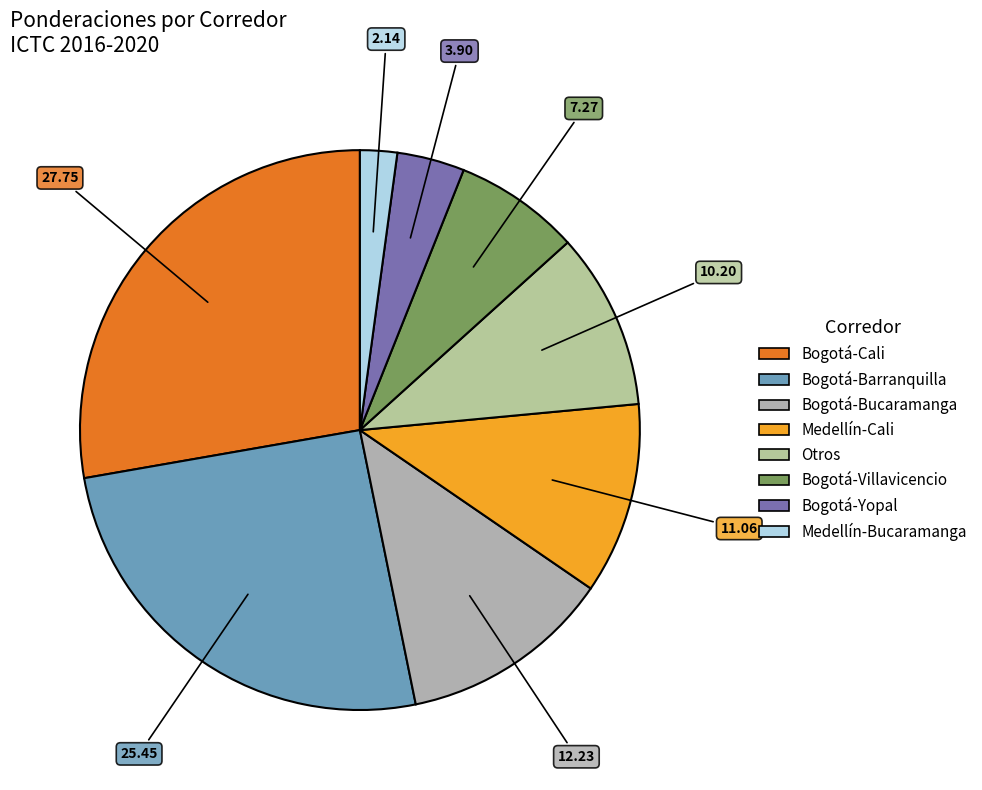

To the nearest percent, what is the difference between the Bogotá-Bucaramanga and Medellín-Cali slice percentages?

1%